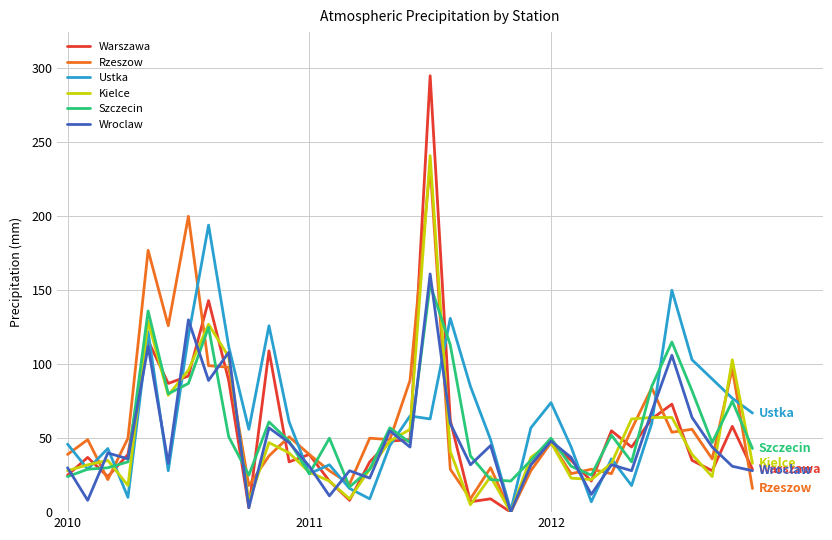

What is the maximum value shown in the chart?

295